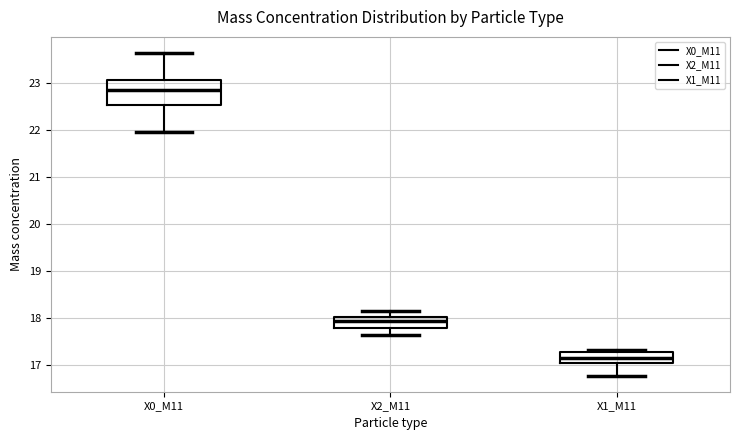

Which box's median line is the highest?

X0_M11